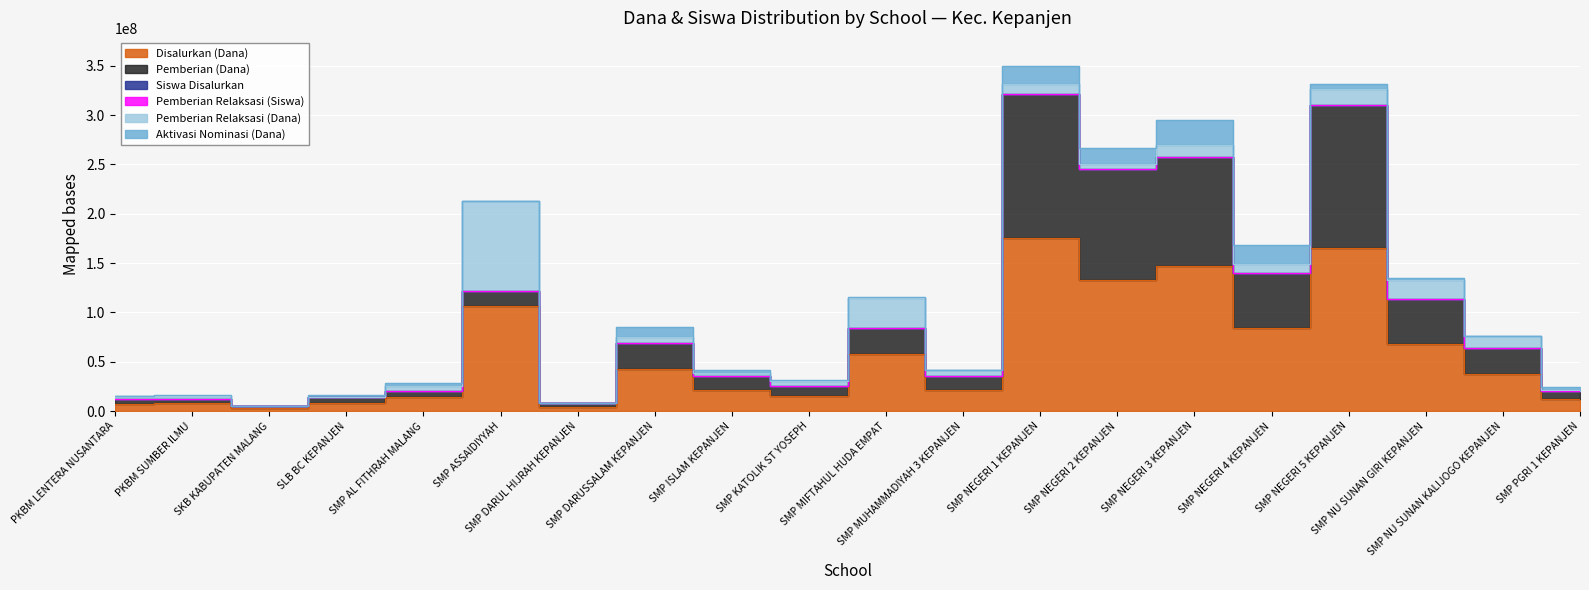

True or false: Siswa Disalurkan and Pemberian (Dana) intersect in this chart.

False